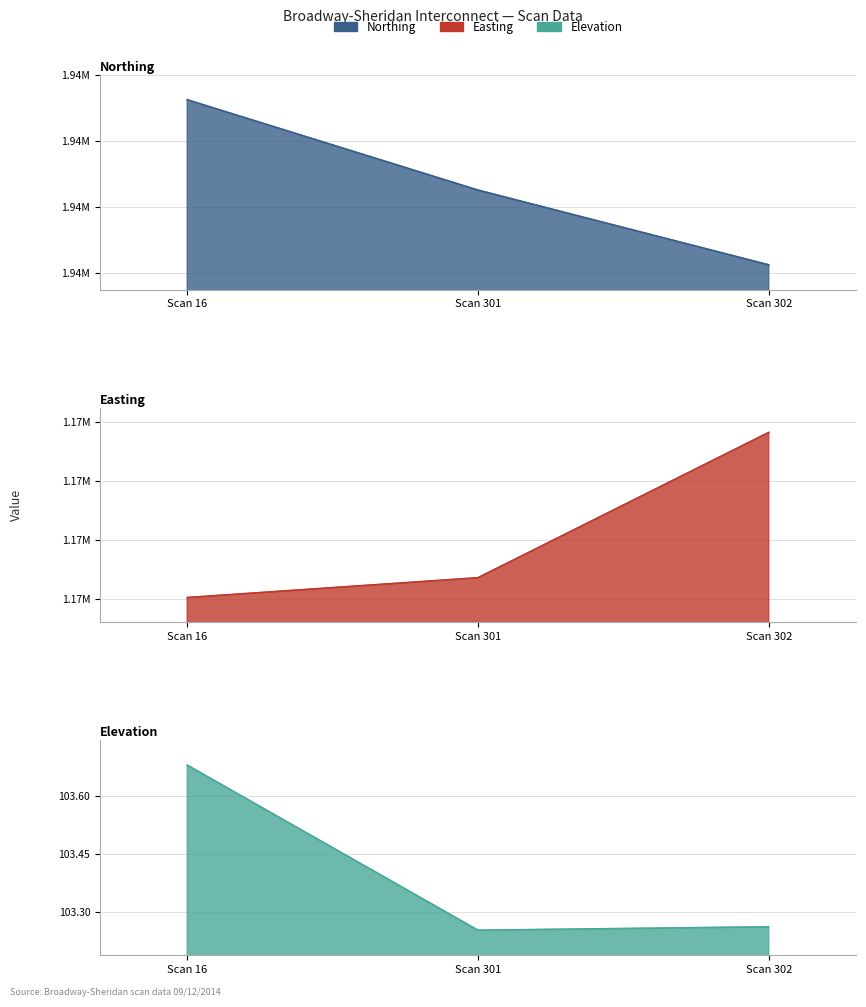

At which category is the sum across all series the highest?

Scan 16